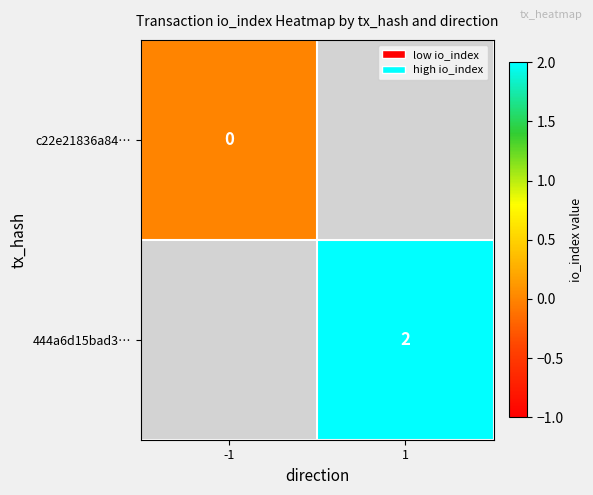

The value of 444a6d15bad3… at 1 is 2. True or false?

True